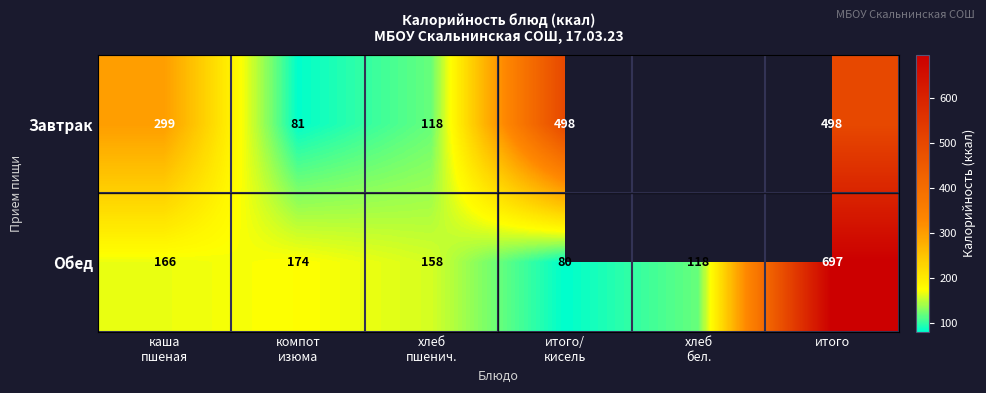

How many data points in Обед are less than 166?

3